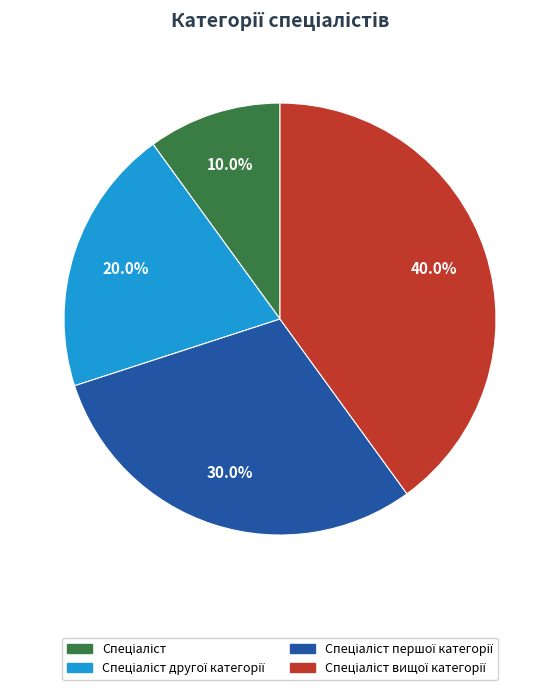

Does any single category account for the majority?

No